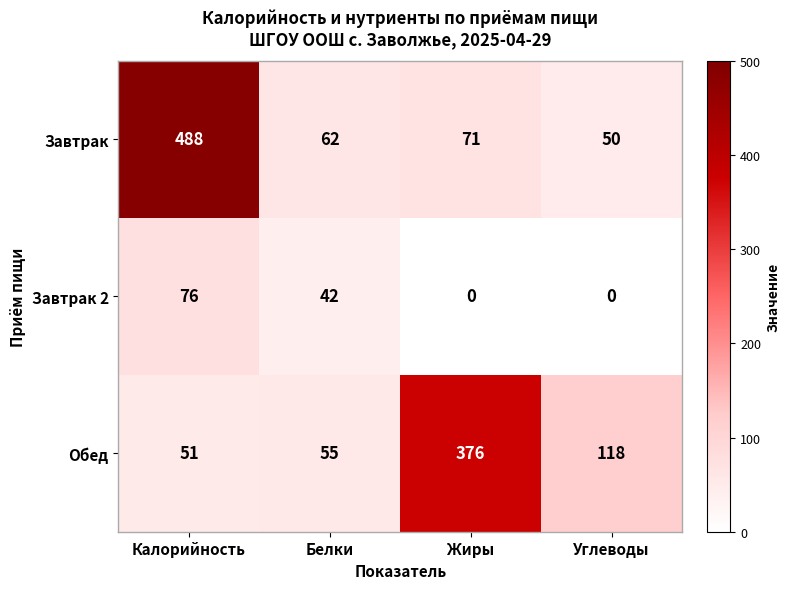

Reading right to left, transcribe all the data shown in this chart.

Завтрак: 50	71	62	488
Завтрак 2: 0	0	42	76
Обед: 118	376	55	51